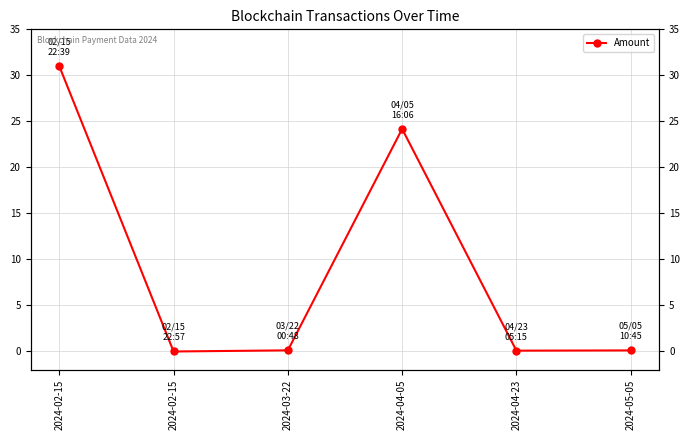

The chart shows a value of 0.2 at 2024-05-05. True or false?

False